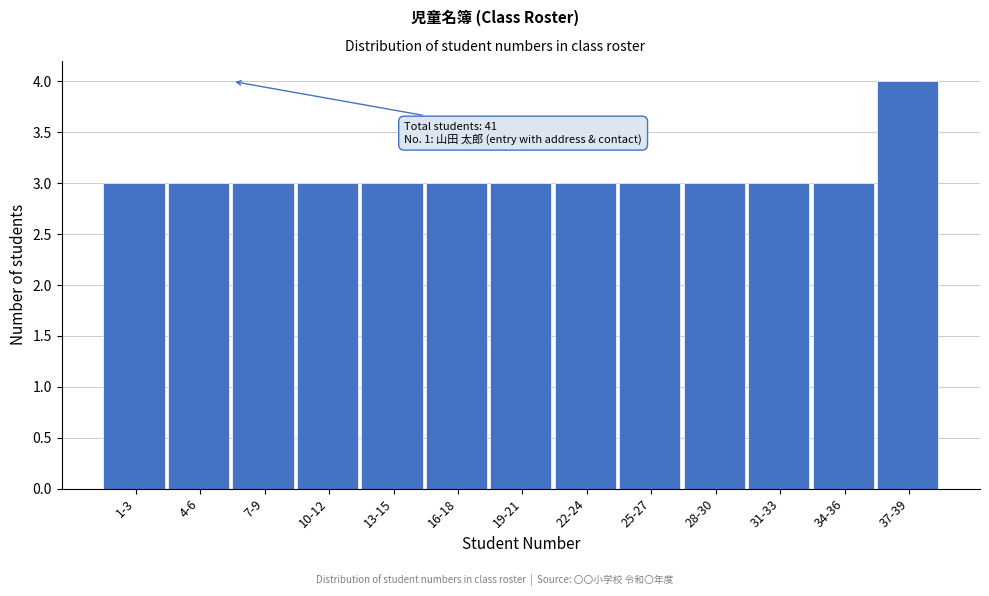

Reading left to right, transcribe all the data shown in this chart.

1-3=3	4-6=3	7-9=3	10-12=3	13-15=3	16-18=3	19-21=3	22-24=3	25-27=3	28-30=3	31-33=3	34-36=3	37-39=4